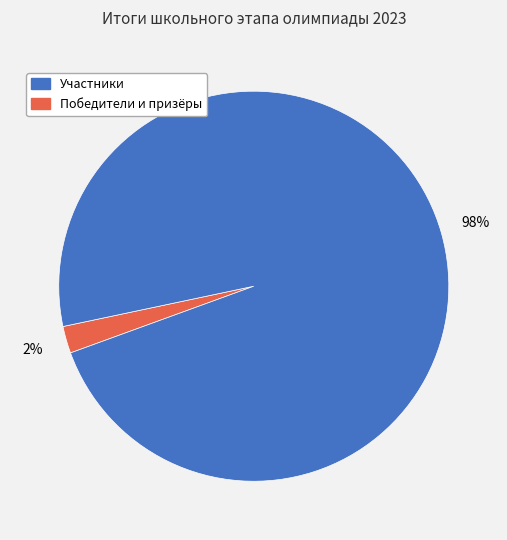

Is there any slice that represents more than half of the pie?

Yes